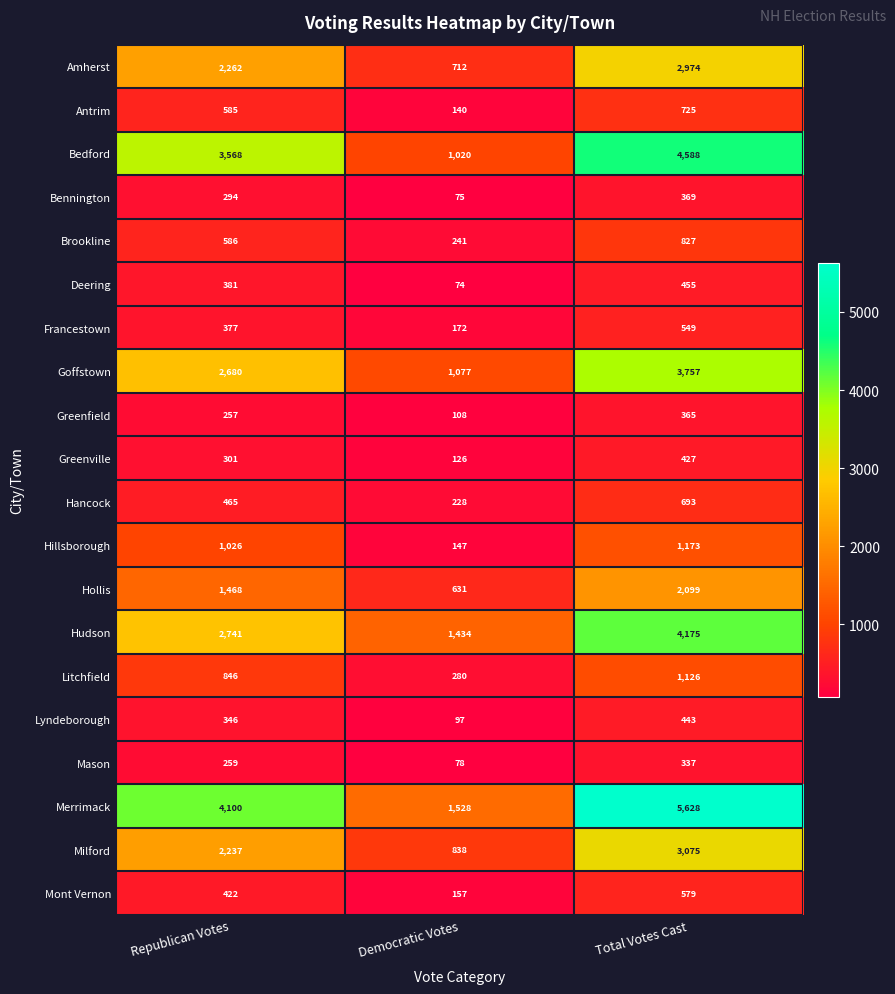

At which category does the chart reach its peak across all series?

Total Votes Cast